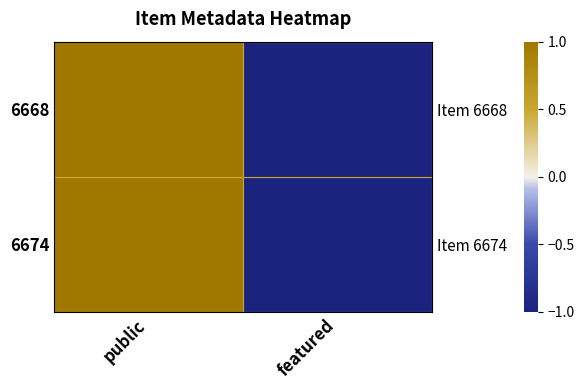

How many categories are shown in the chart?

2